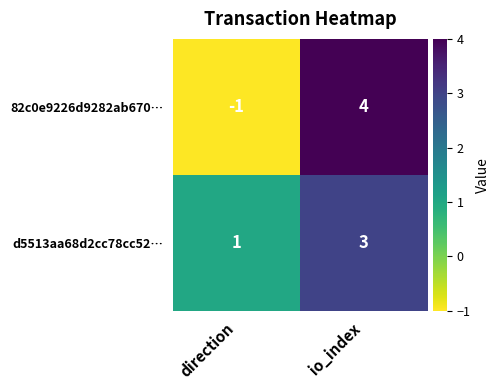

What is the difference between the 82c0e9226d9282ab670… values at io_index and direction?

5